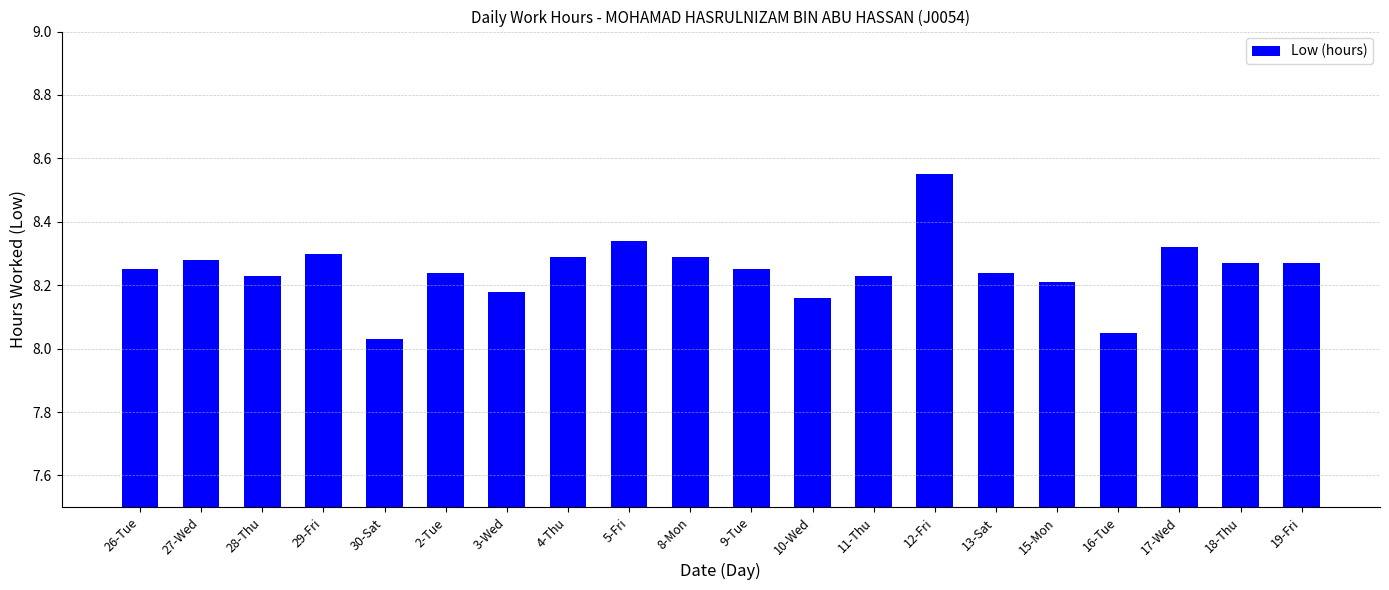

Approximately how many times larger is the value at 3-Wed compared to 5-Fri?

1.0